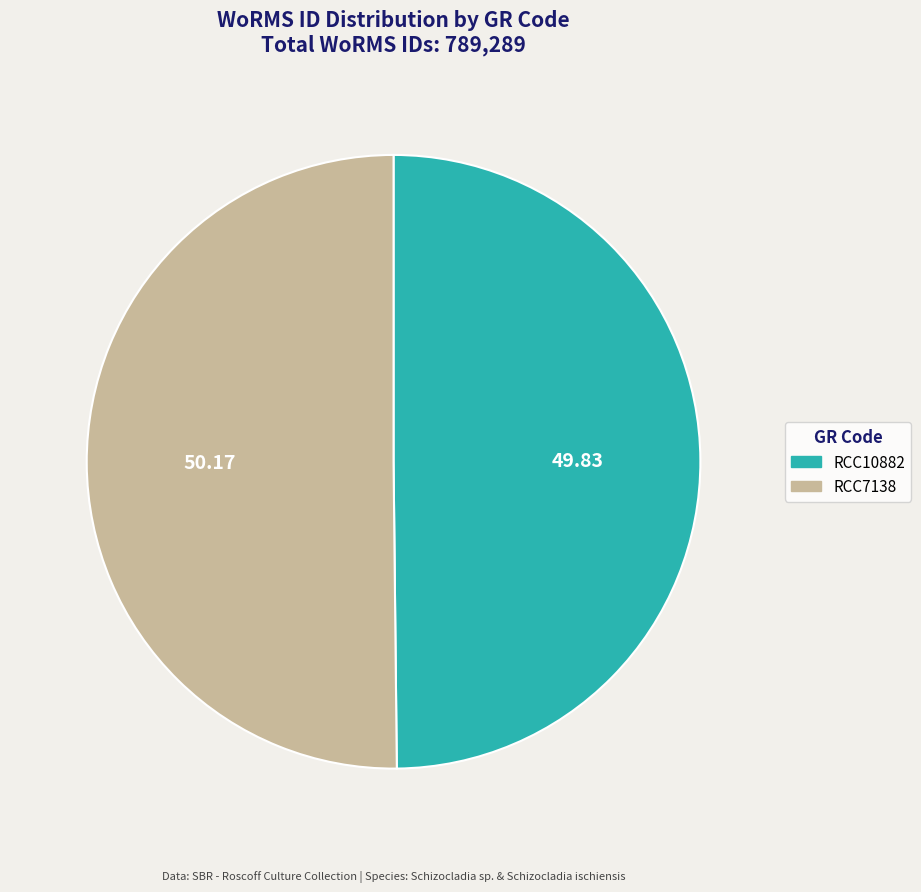

True or false: RCC10882 accounts for 50% of the total.

True